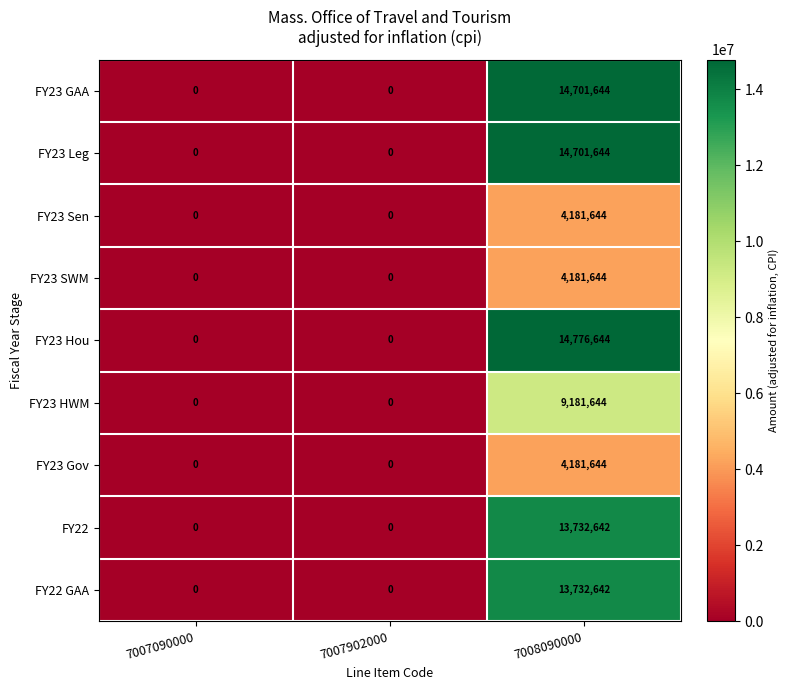

What is the difference between the maximum and second lowest values in the FY22 GAA series?

13732642